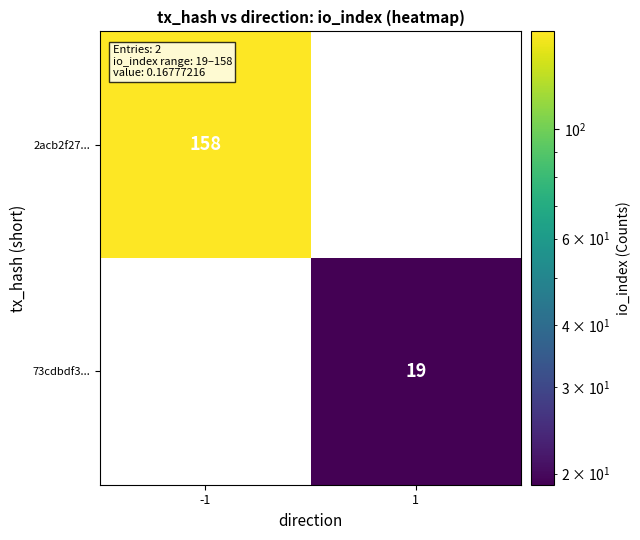

Which category has the lowest value across all series?

1